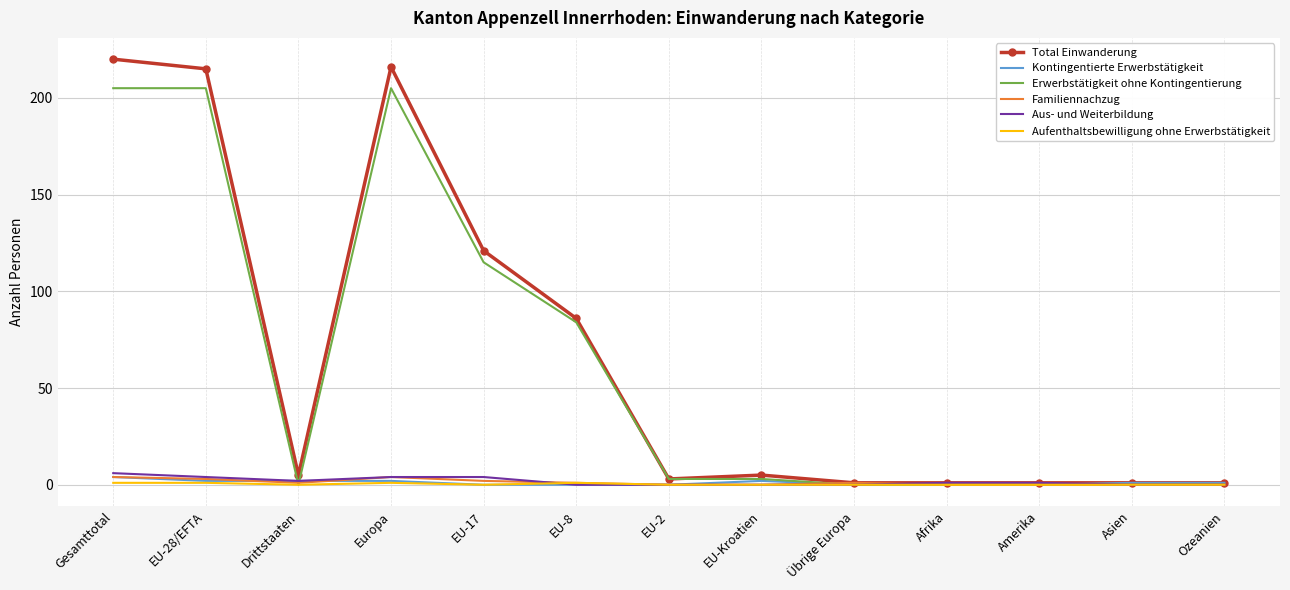

Is the value of Erwerbstätigkeit ohne Kontingentierung at EU-28/EFTA greater than the value of Aus- und Weiterbildung at EU-Kroatien?

Yes